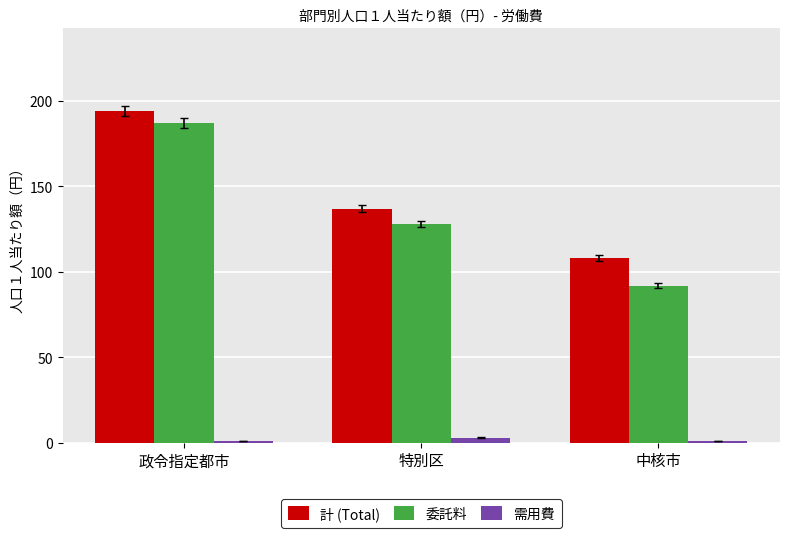

What is the average value of the 計 (Total) series?

146